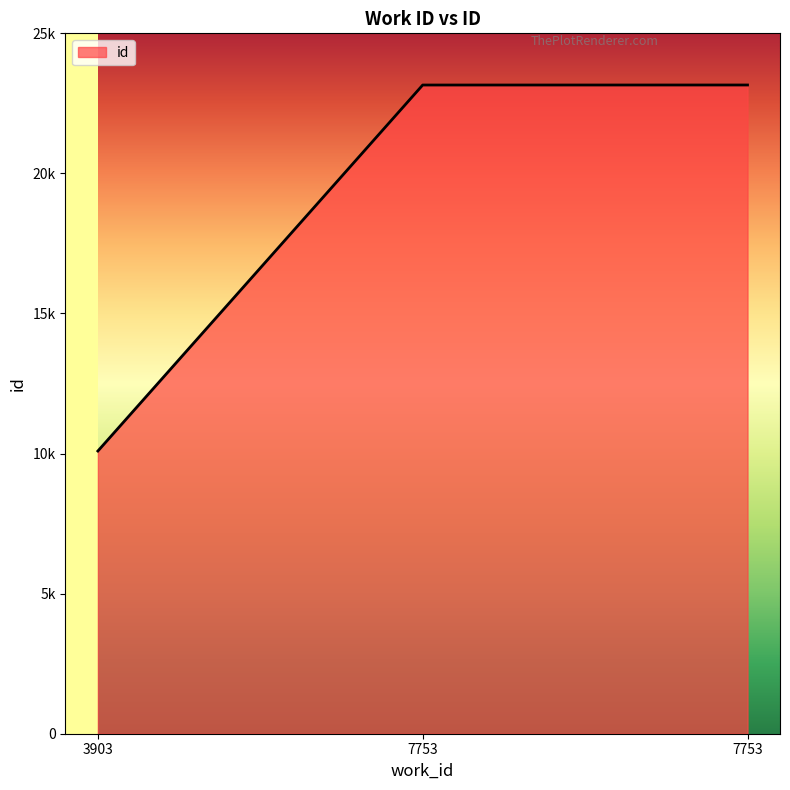

What is the average value?

18801